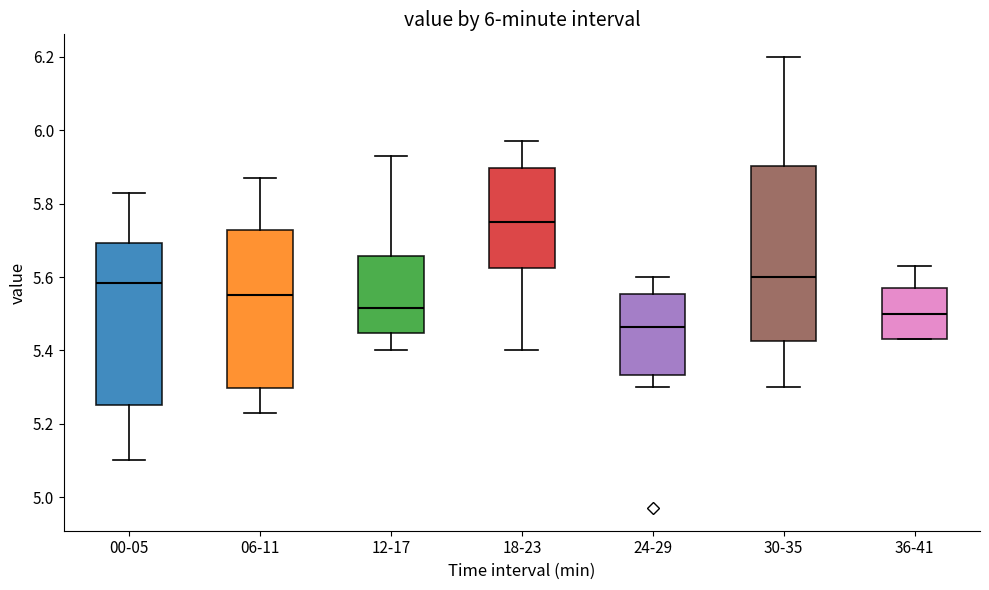

Which box is the tallest, from its lower edge to its upper edge?

30-35